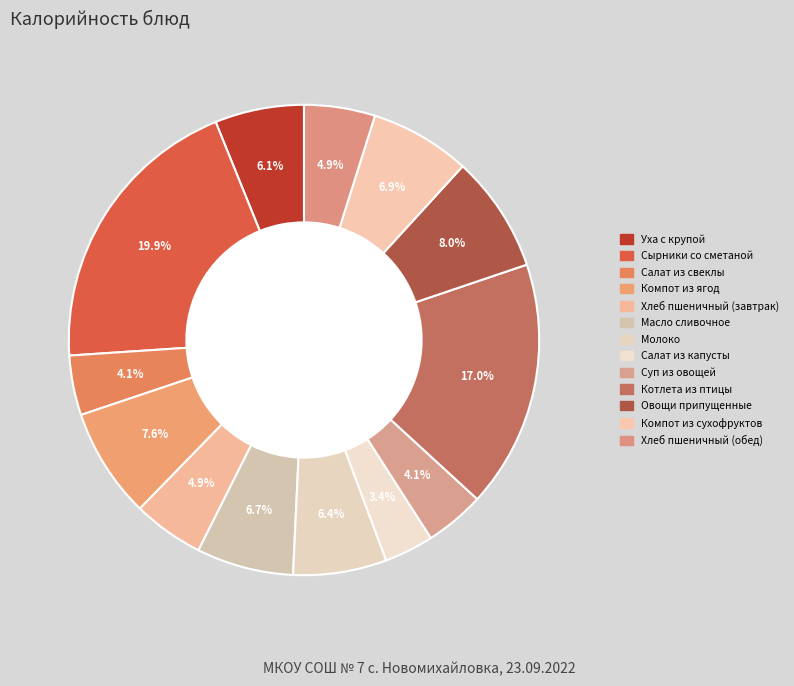

To the nearest percent, what portion does Молоко represent?

6%